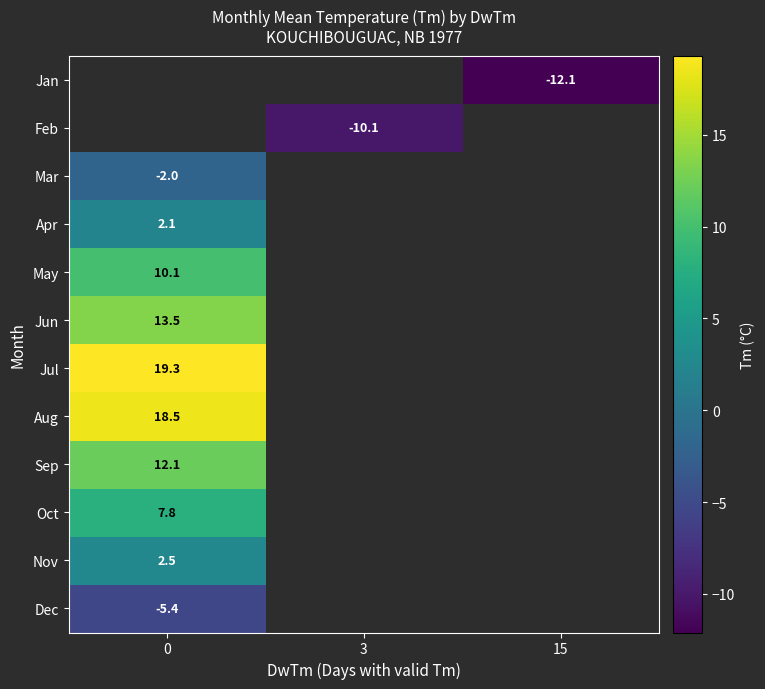

Is it true that Sep equals 12.1 at 0?

True